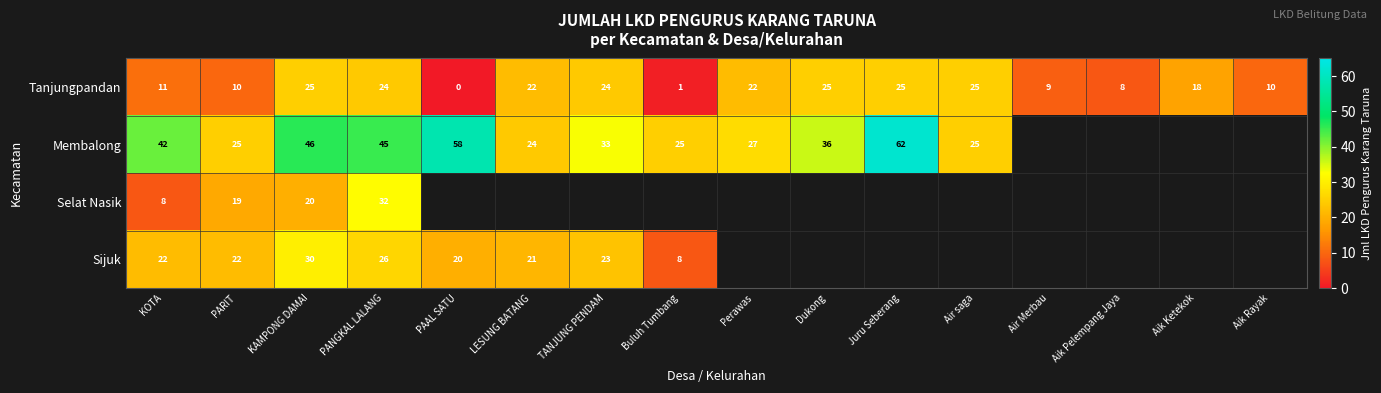

The value of Tanjungpandan at Air Merbau is 6. True or false?

False